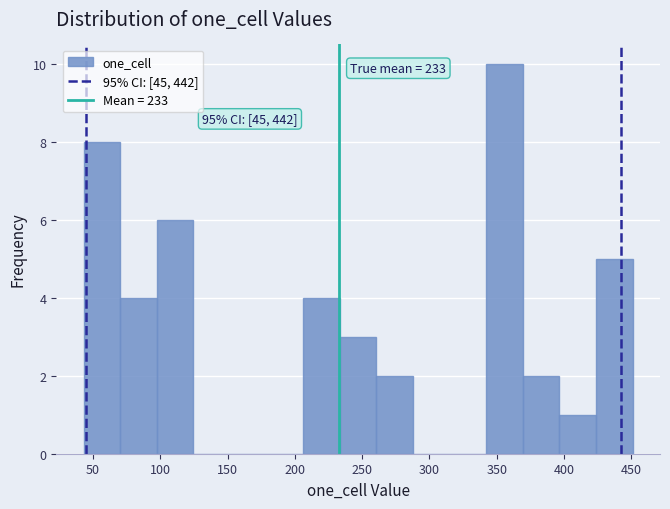

Which range on the x-axis has the tallest bar?

340 to 370